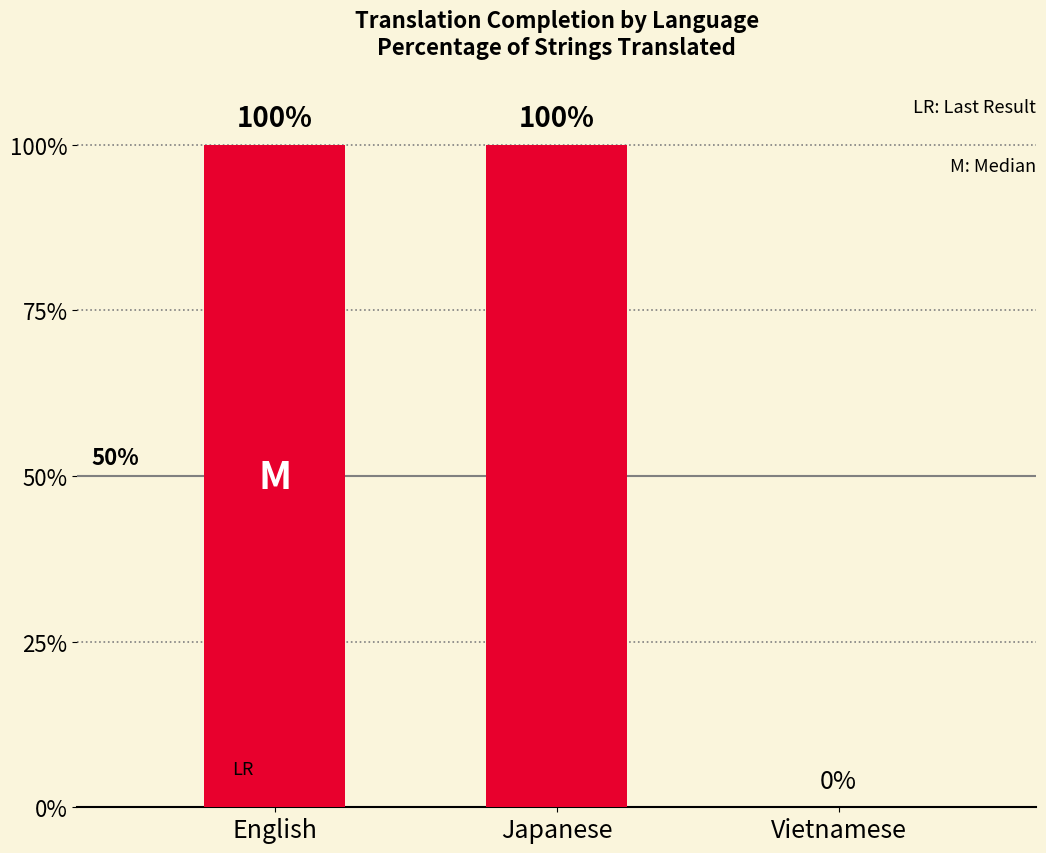

Between Japanese and Vietnamese, which is larger?

Japanese